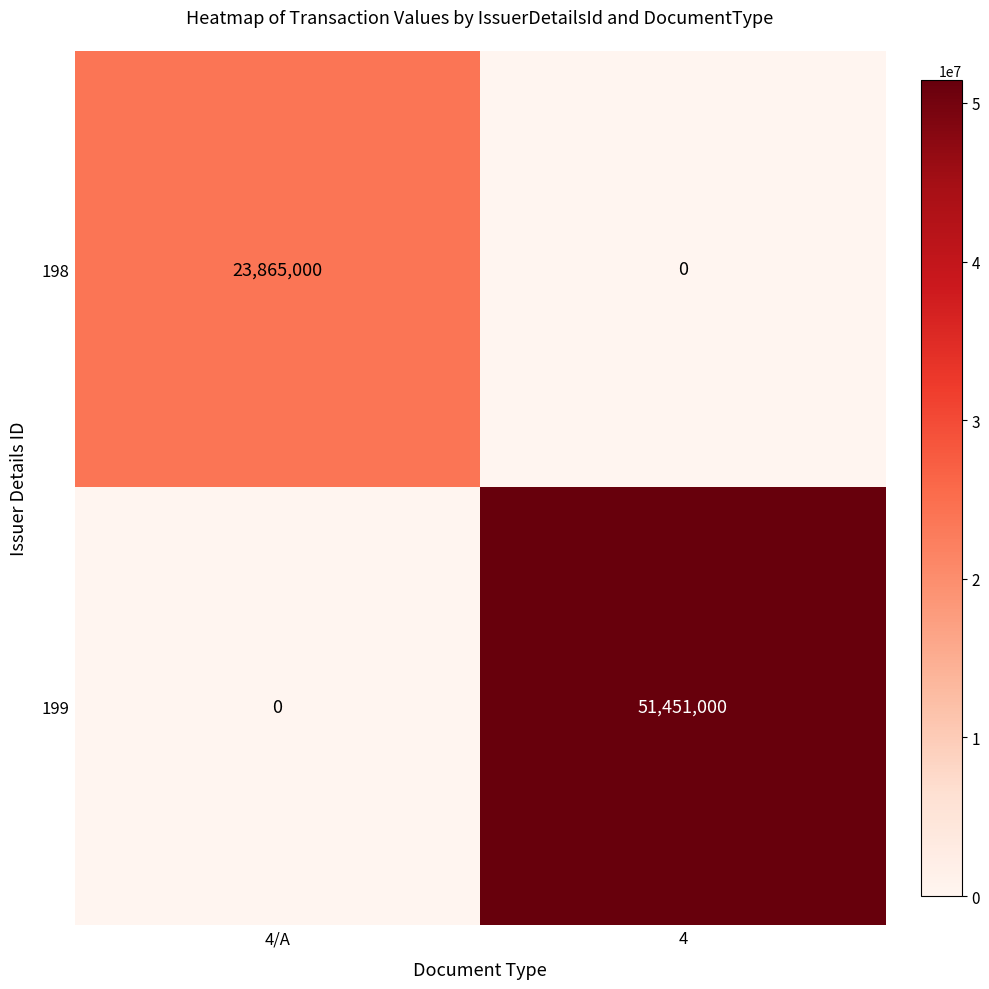

Rank the series at 4/A from lowest to highest value.

199, 198